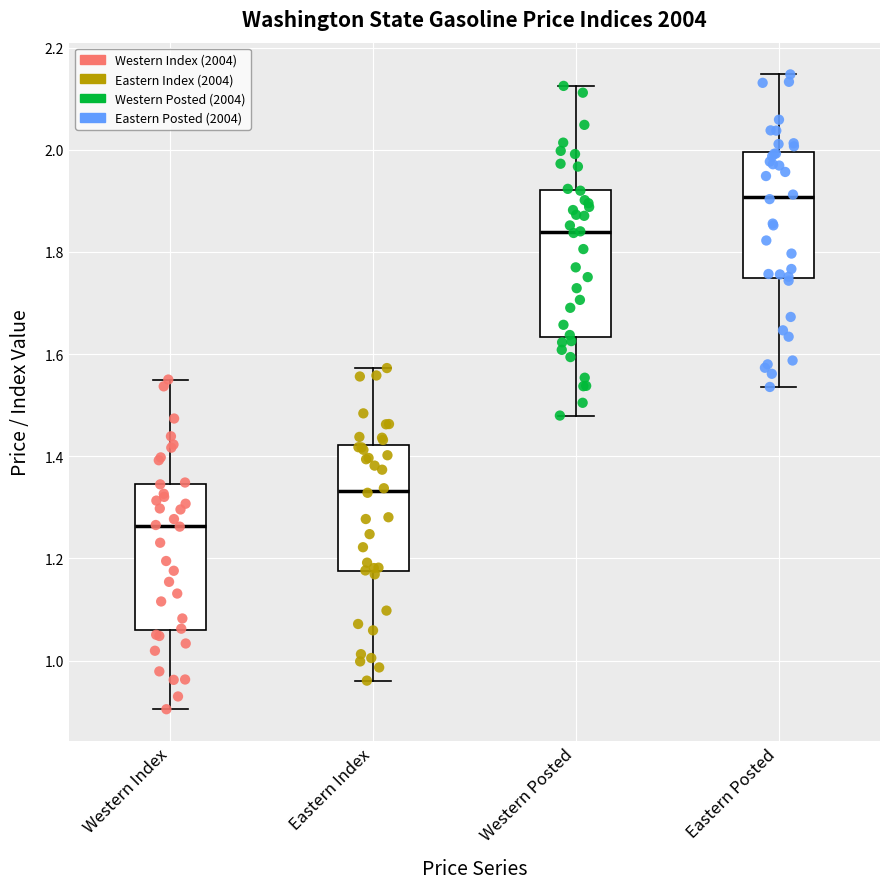

Where does the upper whisker of the box for Western Posted end on the y-axis? The values are not printed on the chart, so give them approximately, as read against the axis.

2.12